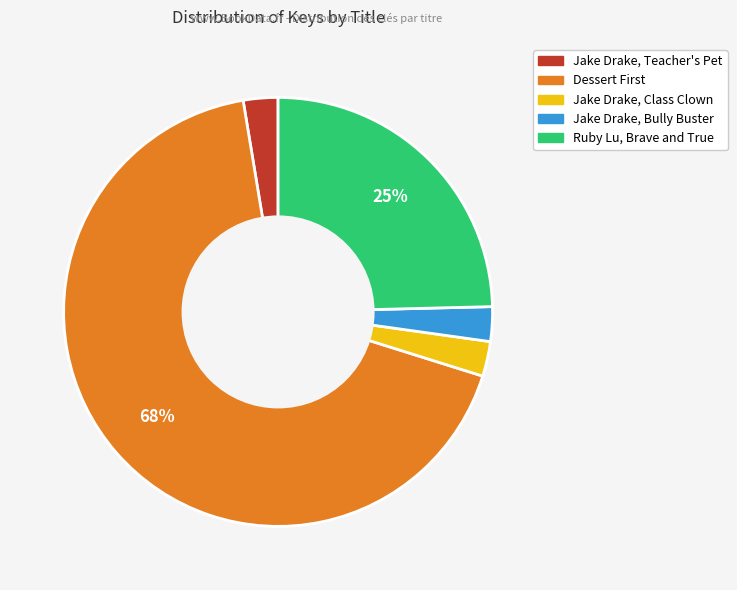

Approximately how many times larger is the value at Jake Drake, Class Clown compared to Ruby Lu, Brave and True?

0.1